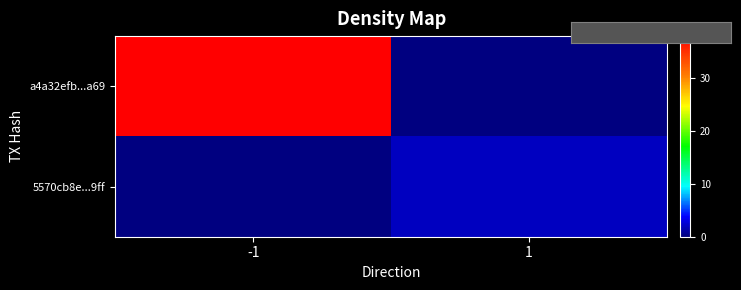

Reading left to right, transcribe all the data shown in this chart.

a4a32efb...a69: -1=38	1=0
5570cb8e...9ff: -1=0	1=2